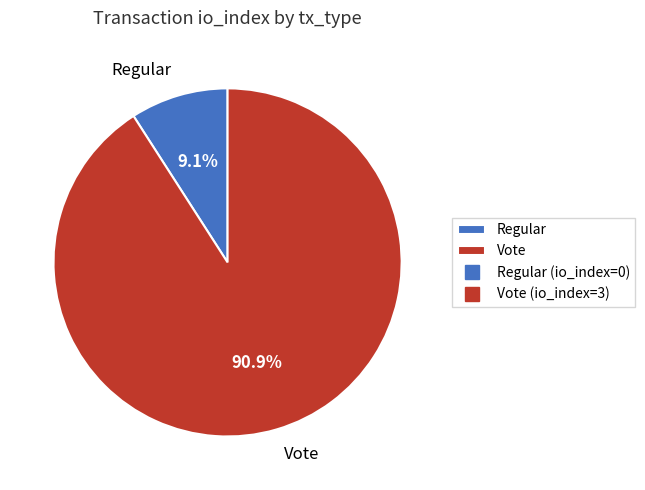

What percentage is the Vote slice, to the nearest percent?

91%